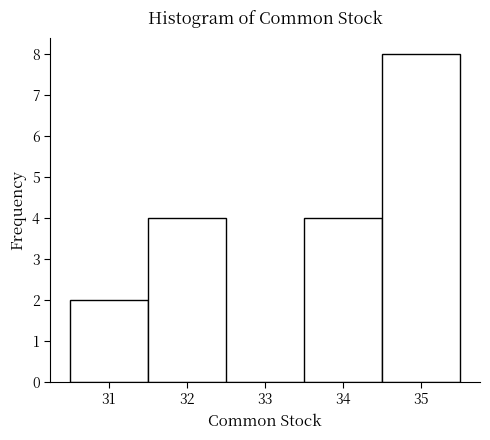

Which range on the x-axis has the tallest bar?

34.5 to 35.5